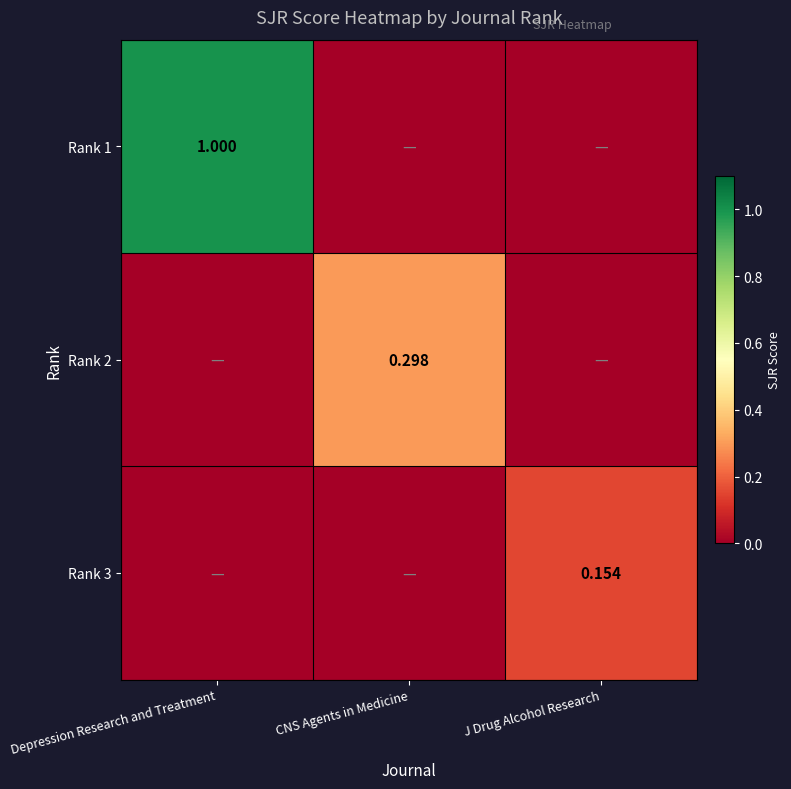

Rank the series by their maximum value, from highest to lowest.

Rank 1, Rank 2, Rank 3